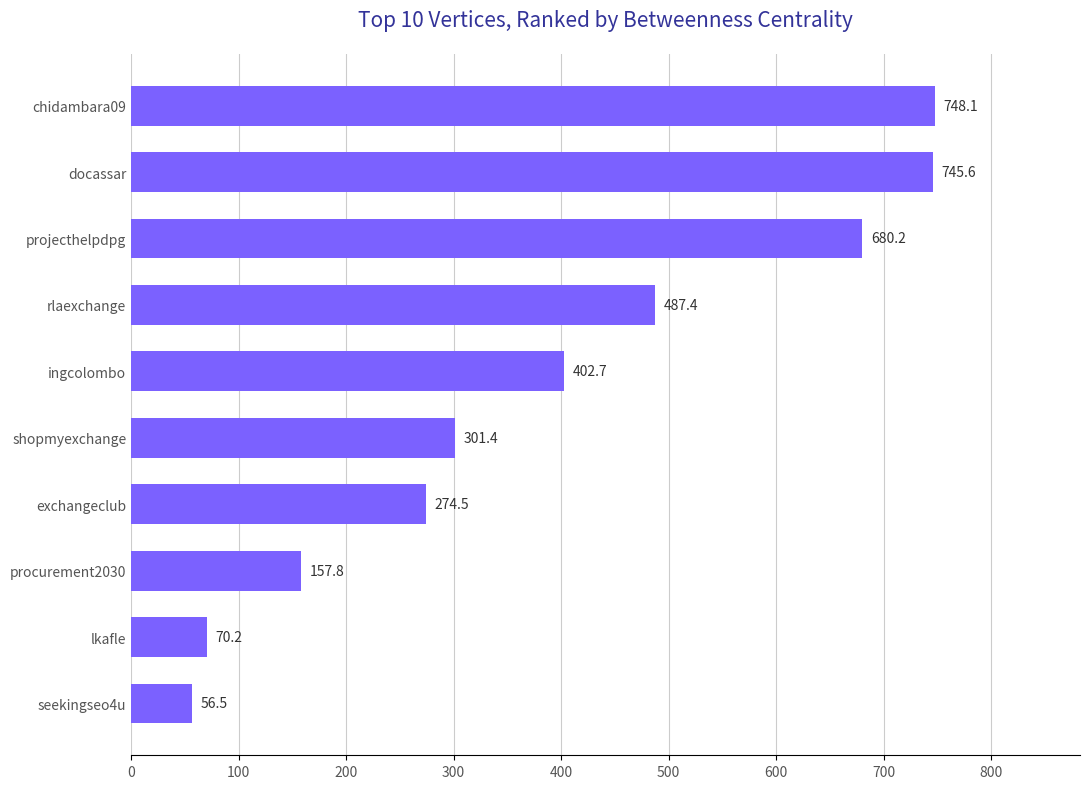

List the labels in order of value, smallest first.

seekingseo4u, lkafle, procurement2030, exchangeclub, shopmyexchange, ingcolombo, rlaexchange, projecthelpdpg, docassar, chidambara09